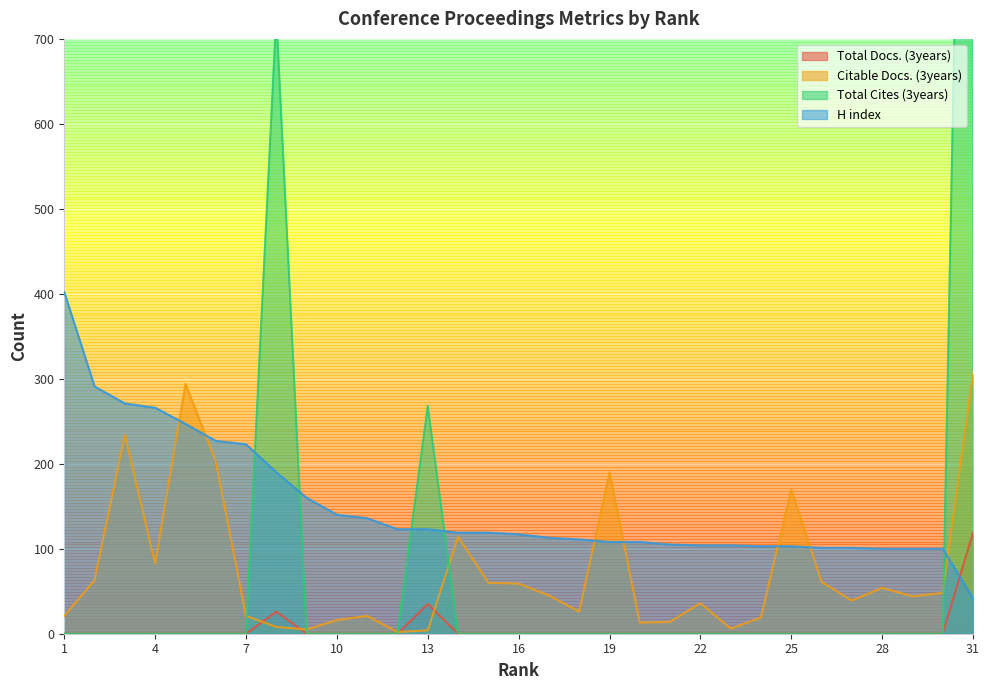

Reading right to left, what are all the values shown in this chart?

Total Docs. (3years): 119	0	0	0	0	0	0	0	0	0	0	0	0	0	0	0	0	0	35	0	0	0	0	26	0	0	0	0	0	0	0
Citable Docs. (3years): 306	48	44	54	39	61	170	19	6	36	14	13	190	26	45	59	60	114	4	2	21	16	5	8	21	203	294	82	234	63	21
Total Cites (3years): 1824	0	0	0	0	0	0	0	0	0	0	0	0	0	0	0	0	0	268	0	0	0	0	728	0	0	0	0	0	0	0
H index: 42	100	100	100	101	101	103	103	104	104	105	108	108	111	113	117	119	119	123	123	136	140	160	190	223	227	247	266	271	291	402